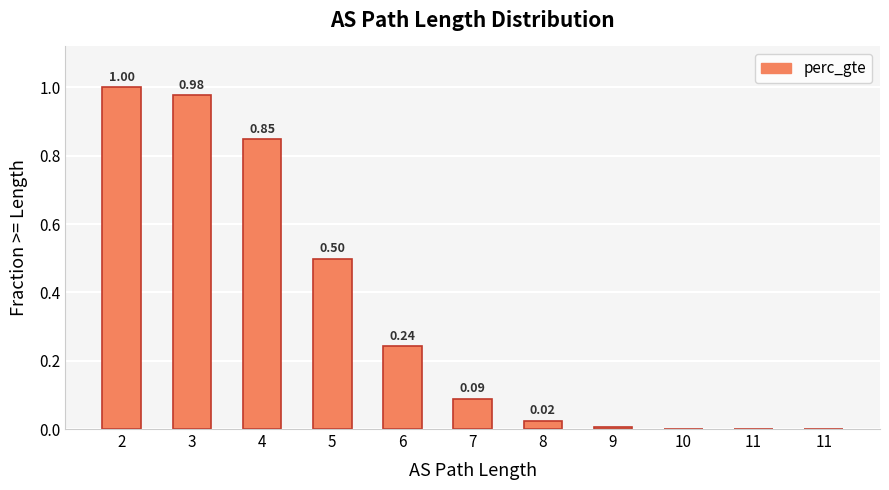

What is the greatest value displayed?

1.0